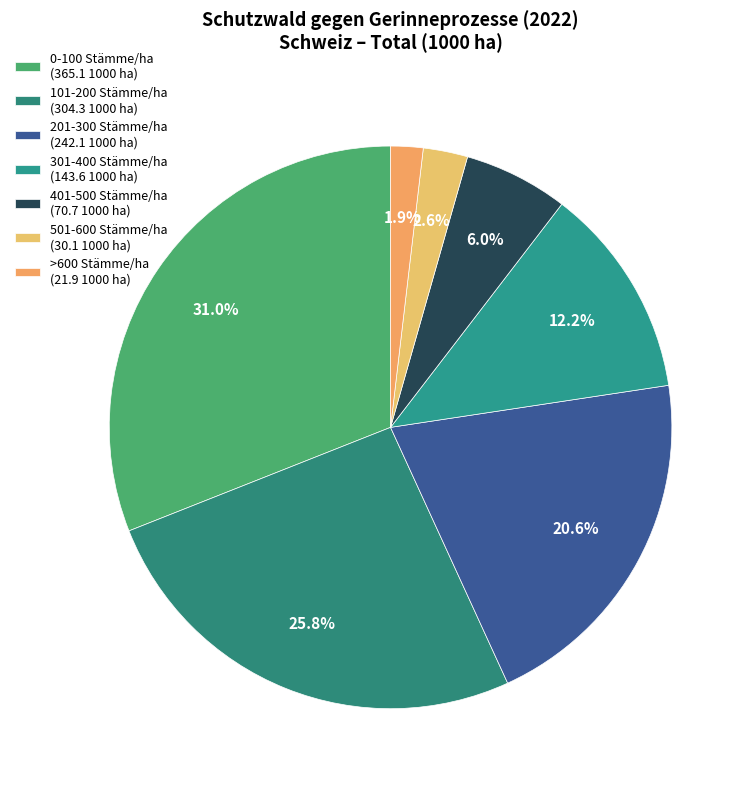

How many segments does this pie chart have?

7